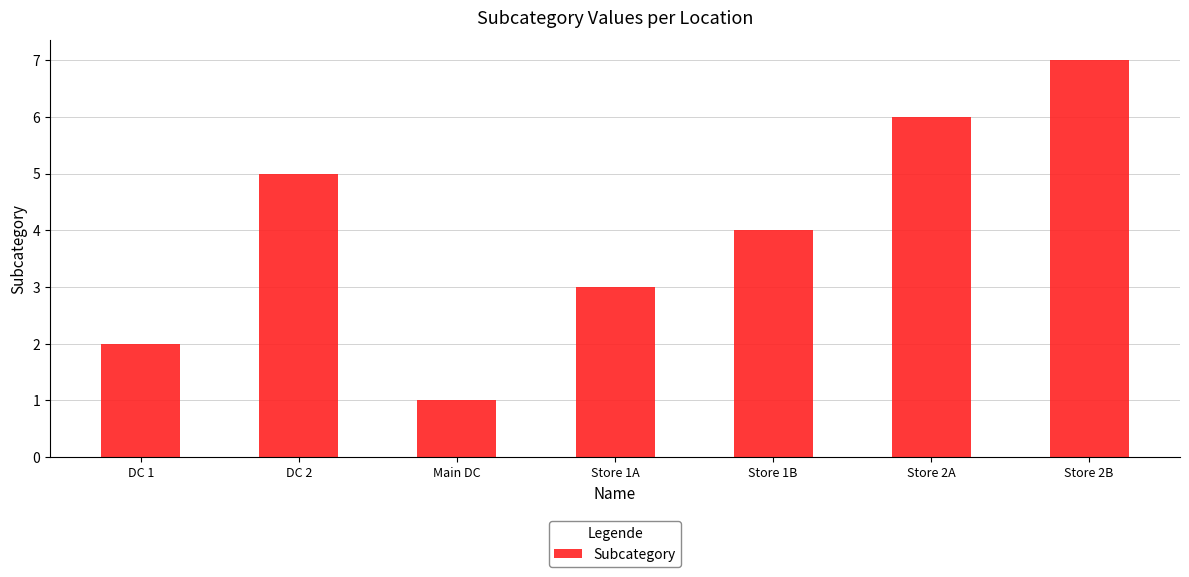

At which category does the chart reach its minimum across all series?

Main DC